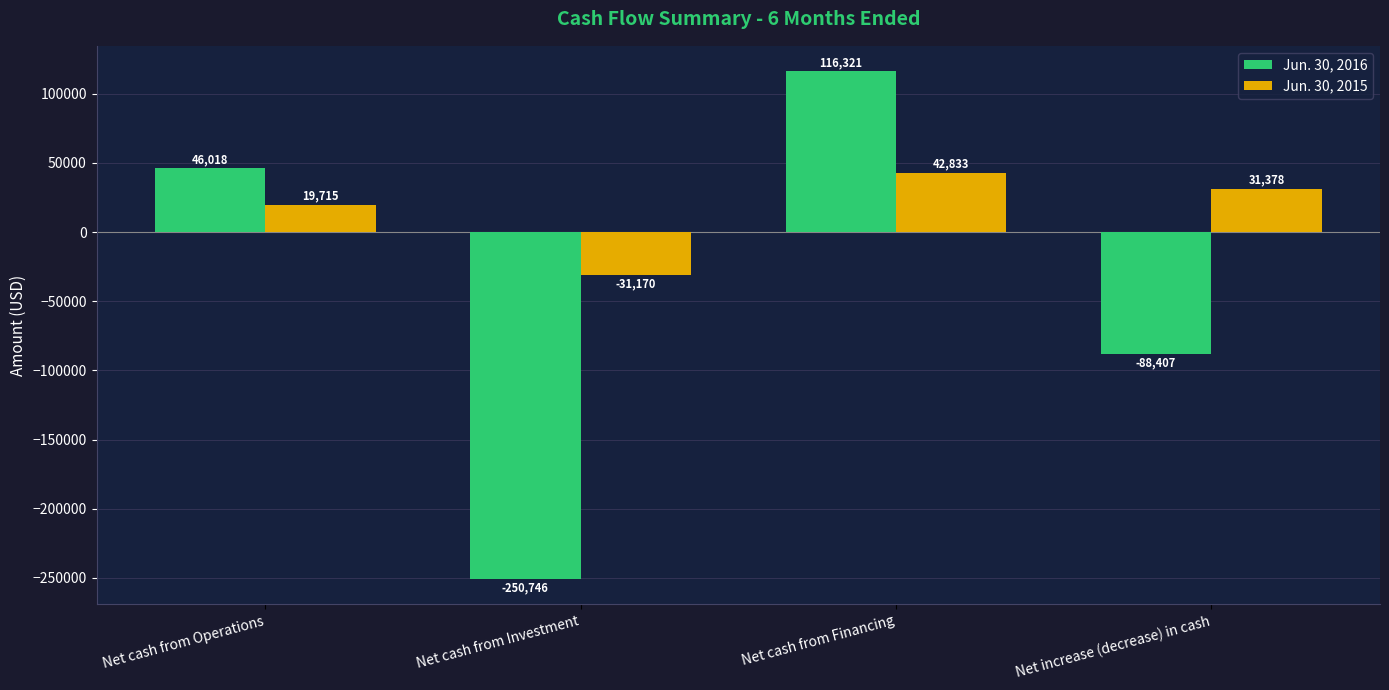

The Jun. 30, 2015 series shows -31170 at Net cash from Investment. True or false?

True